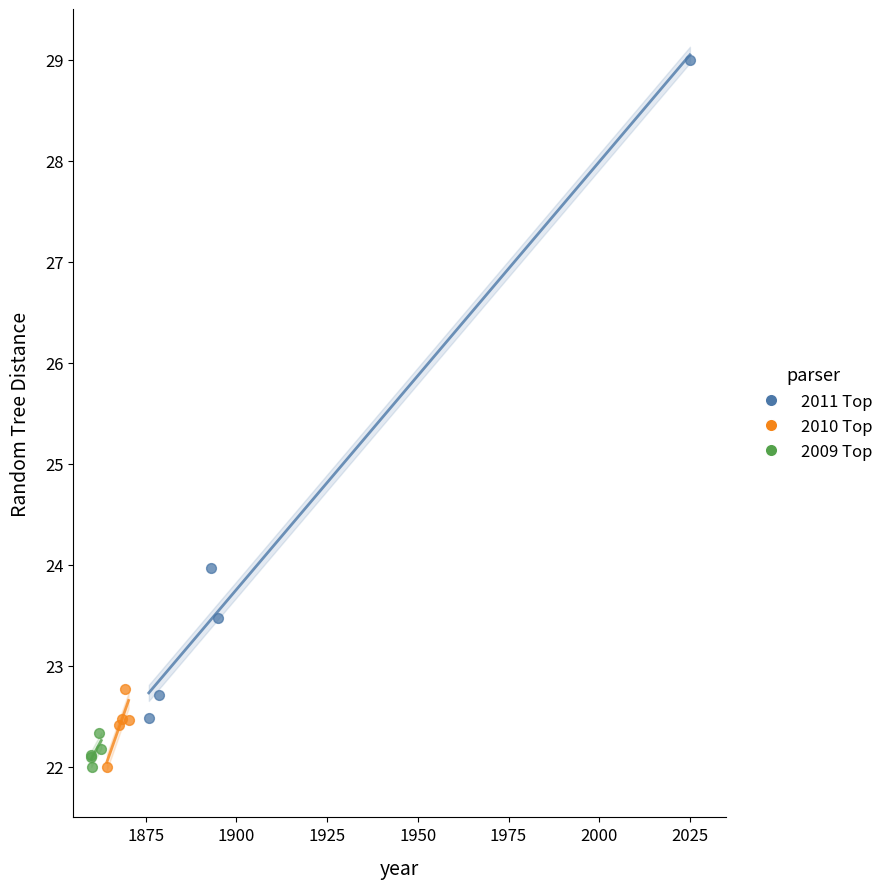

Which series has the largest Y range (max minus min)?

2011 Top